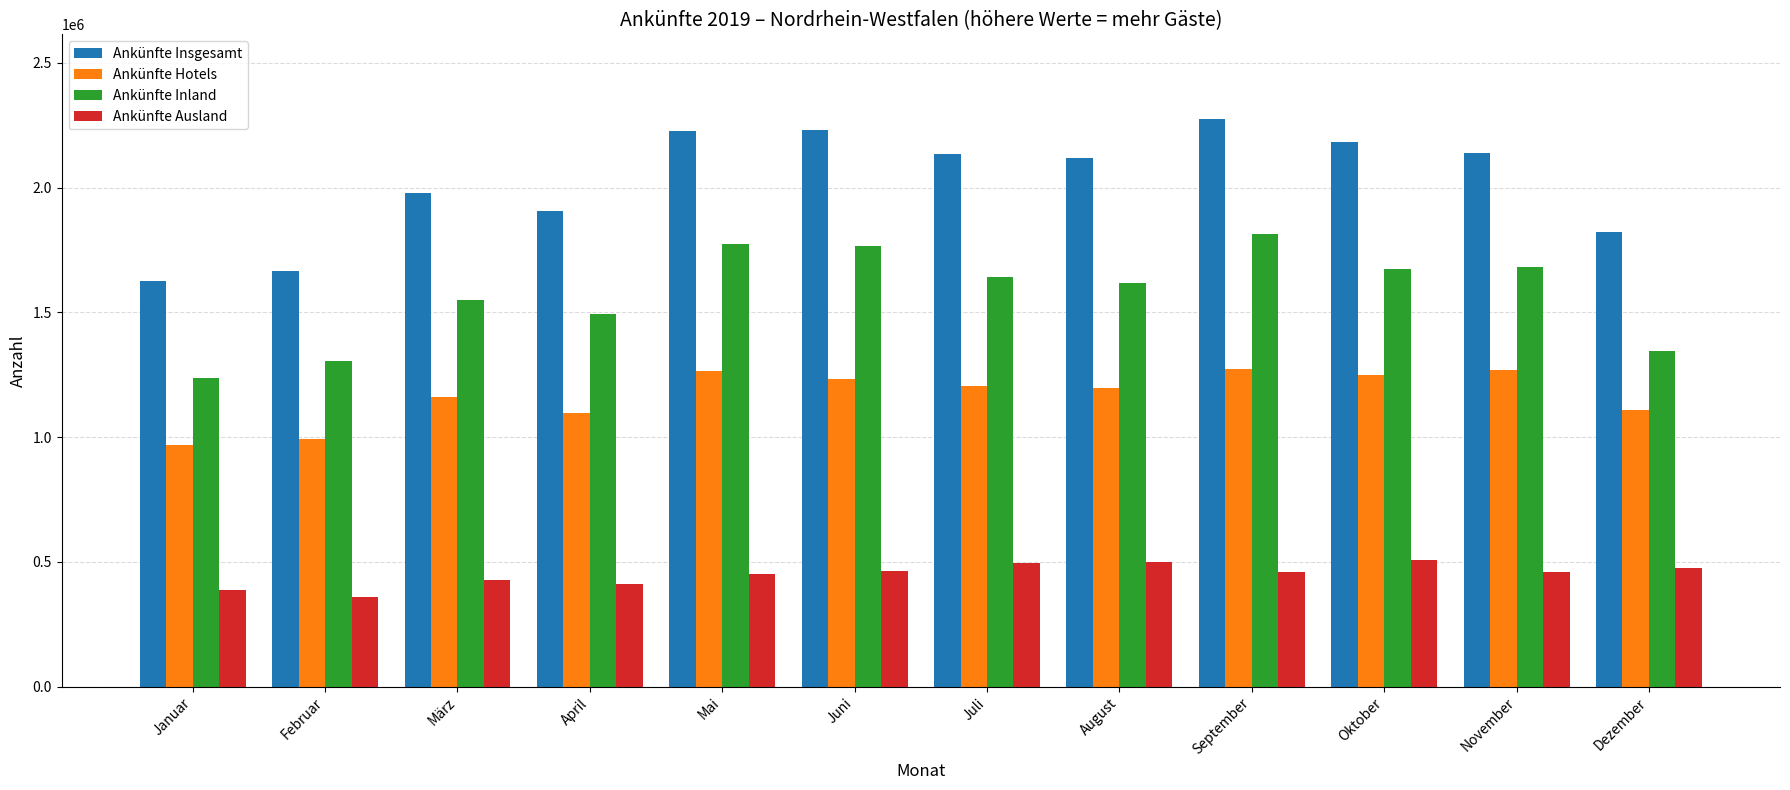

The Ankünfte Insgesamt series shows 1978946 at März. True or false?

True